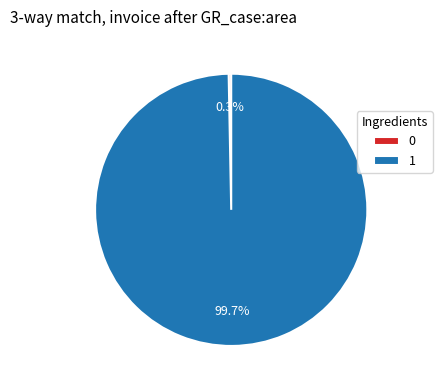

What is the majority slice?

1